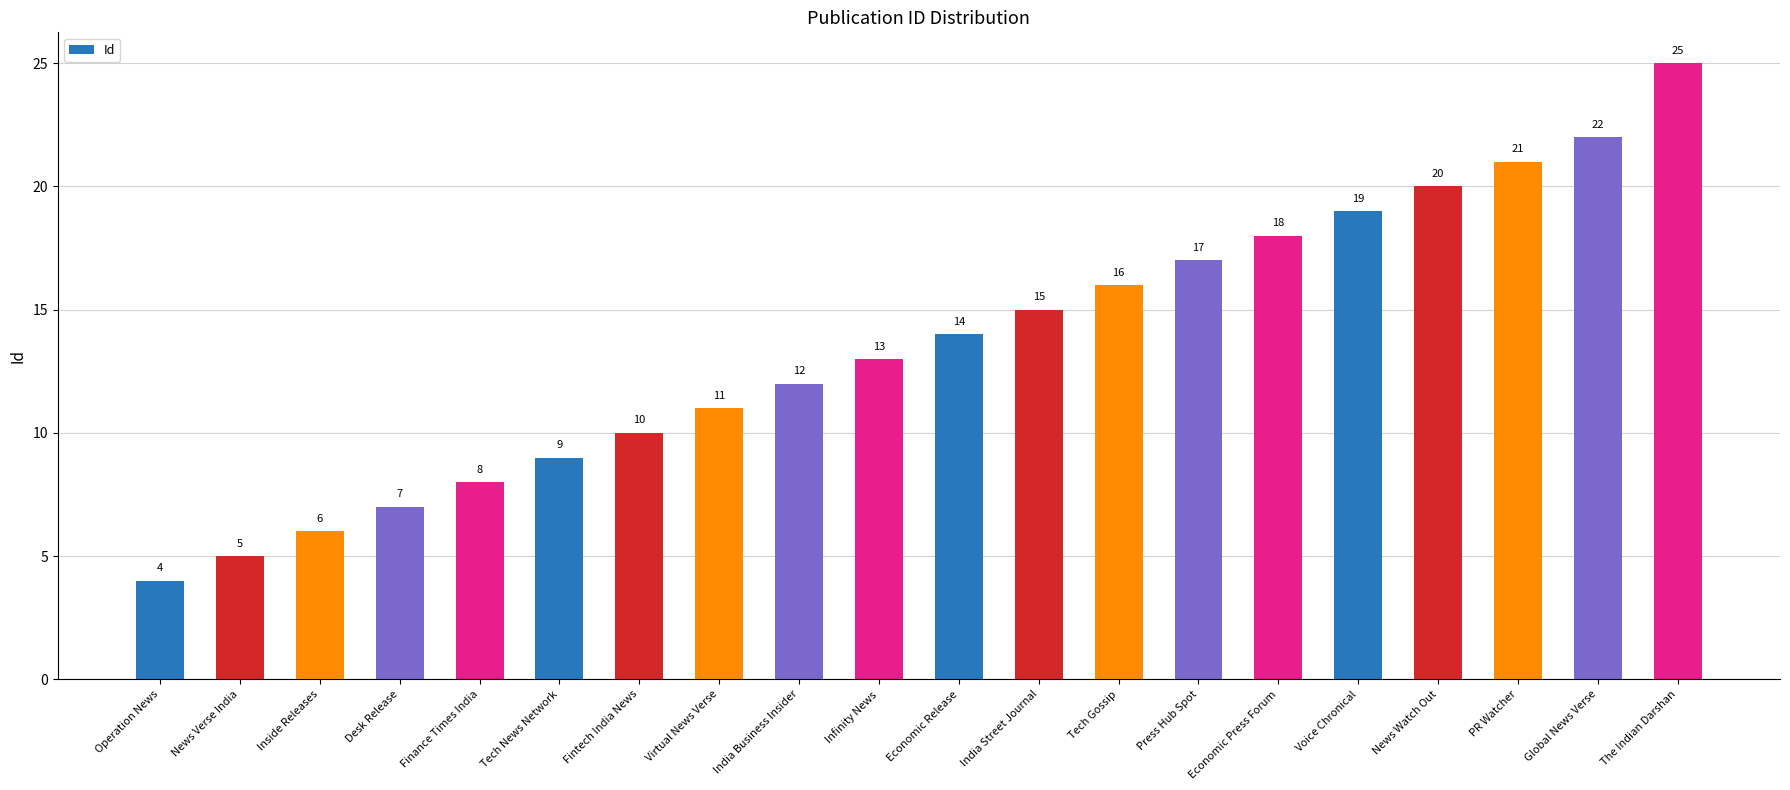

Approximately how many times larger is the value at Operation News compared to Finance Times India?

0.5